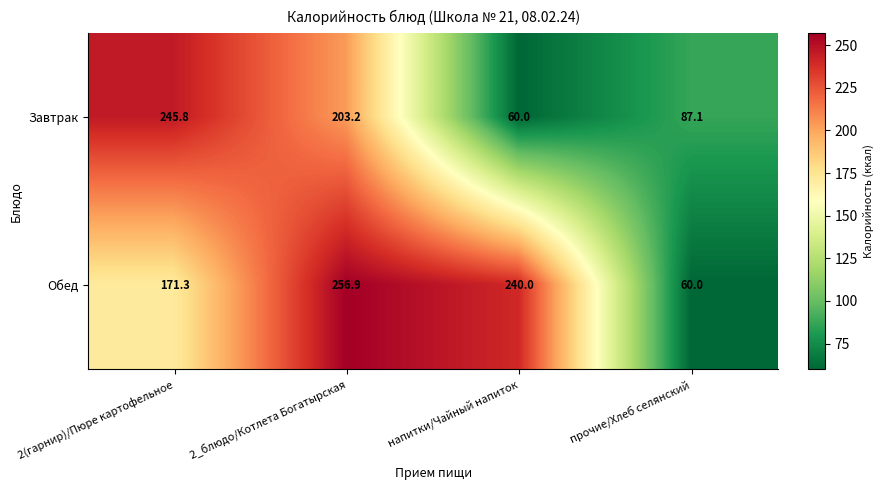

Is it true that Обед equals 240.0 at напитки/Чайный напиток?

True